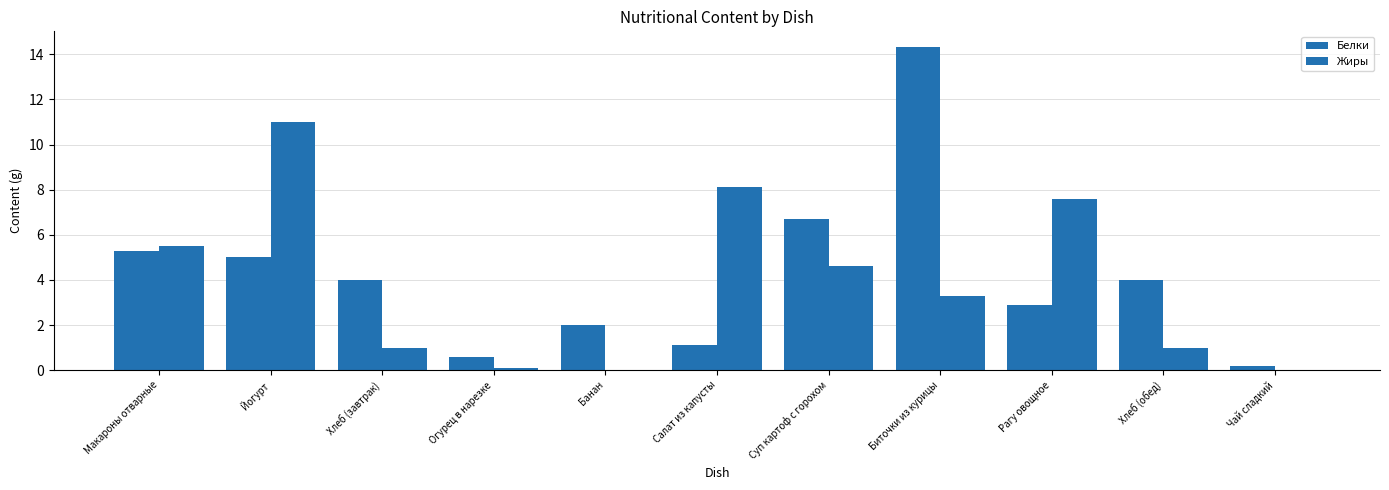

How many groups of bars are there?

11